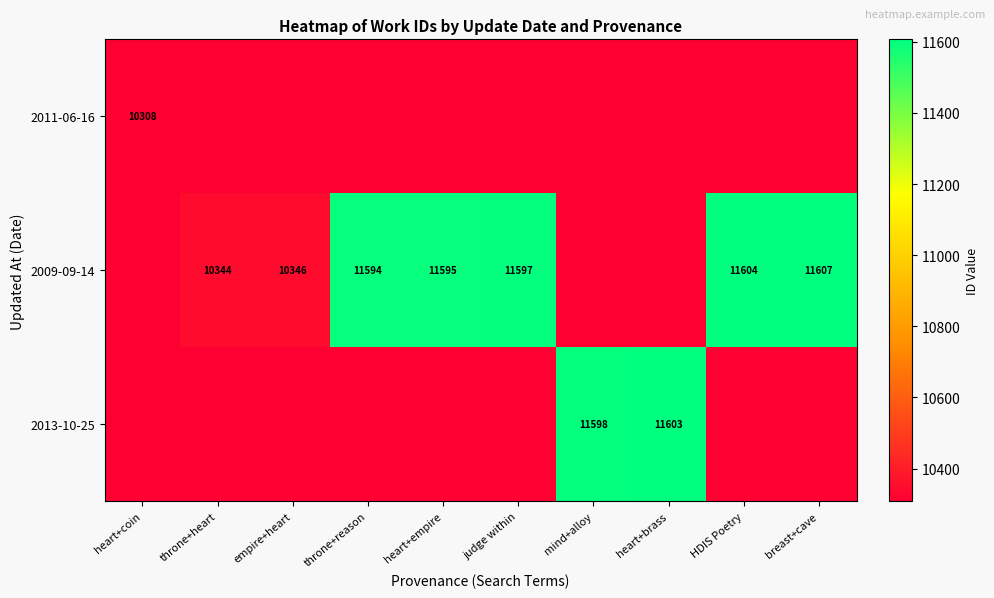

True or false: 2009-09-14 has a value of 10346 at empire+heart.

True